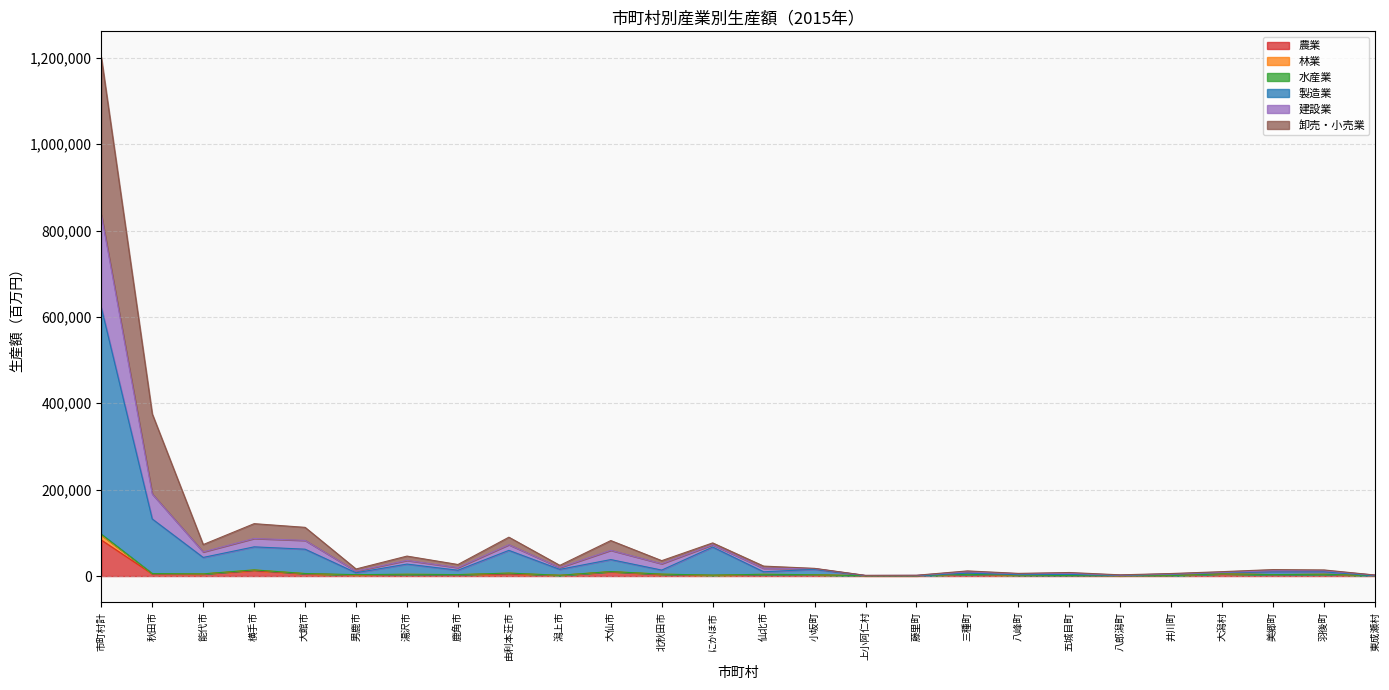

Is it true that 建設業 equals 205283 at 横手市?

False